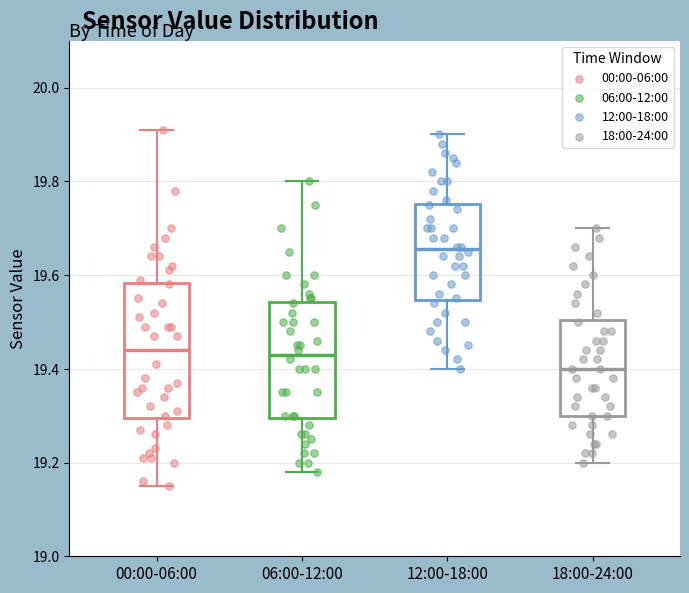

Reading left to right, read every box against the y-axis: the position of its median line, the range the box covers, and the ends of its whiskers. The values are not printed on the chart, so give them approximately, as read against the axis.

00:00-06:00: median 19.44, box 19.30 to 19.58, whiskers 19.16 to 19.92
06:00-12:00: median 19.44, box 19.30 to 19.54, whiskers 19.18 to 19.80
12:00-18:00: median 19.66, box 19.54 to 19.76, whiskers 19.40 to 19.90
18:00-24:00: median 19.40, box 19.30 to 19.50, whiskers 19.20 to 19.70